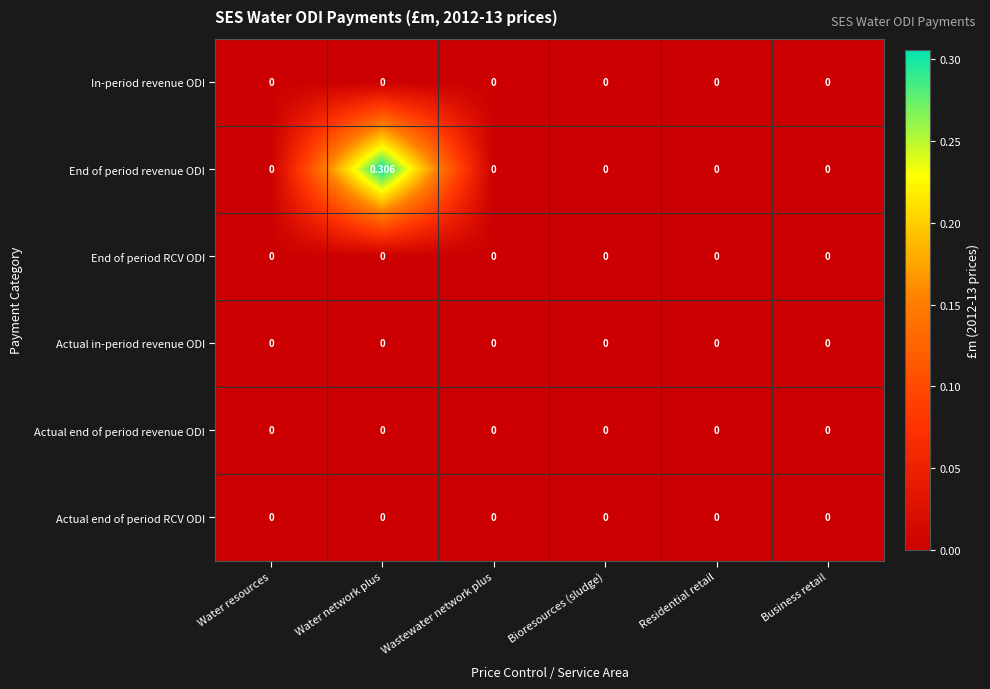

Which label corresponds to the largest value in the chart?

Water network plus